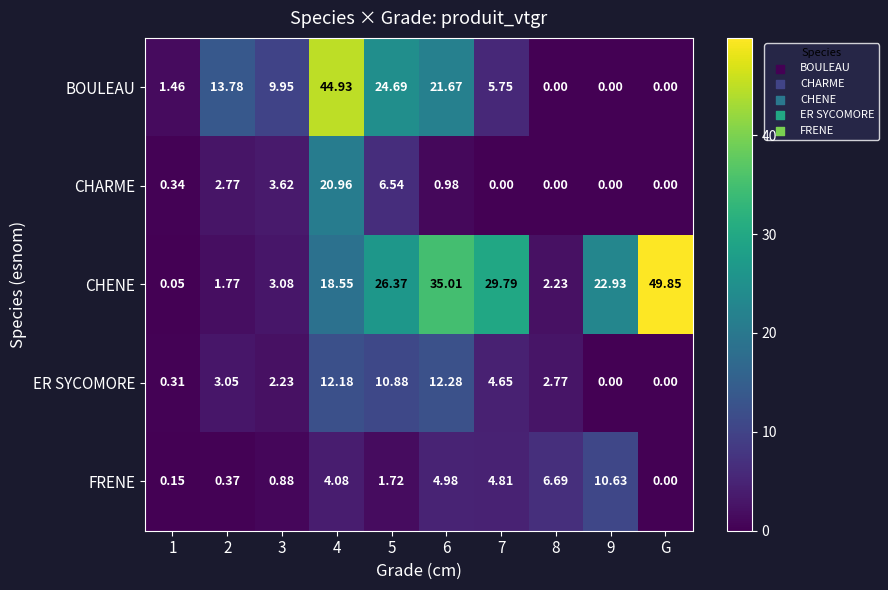

Which series changed the most between 6 and 7?

BOULEAU